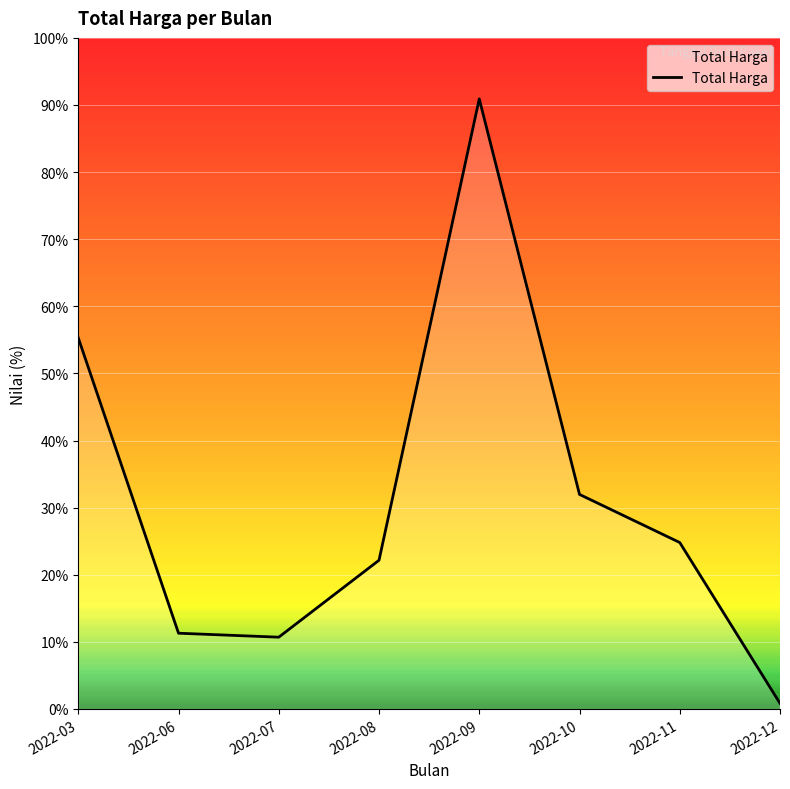

Does the chart display data point markers on the line(s)?

No